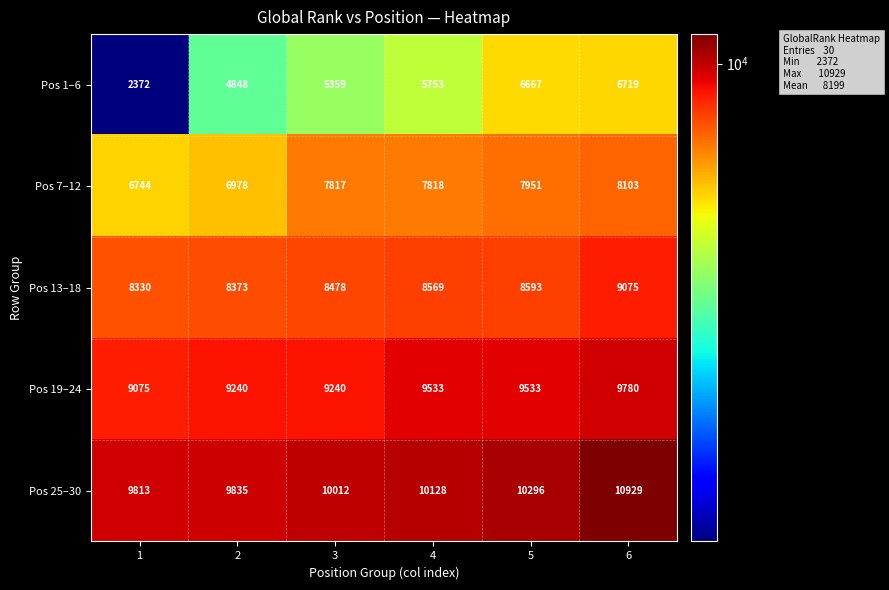

True or false: Pos 13–18 has a value of 5750 at 3.

False